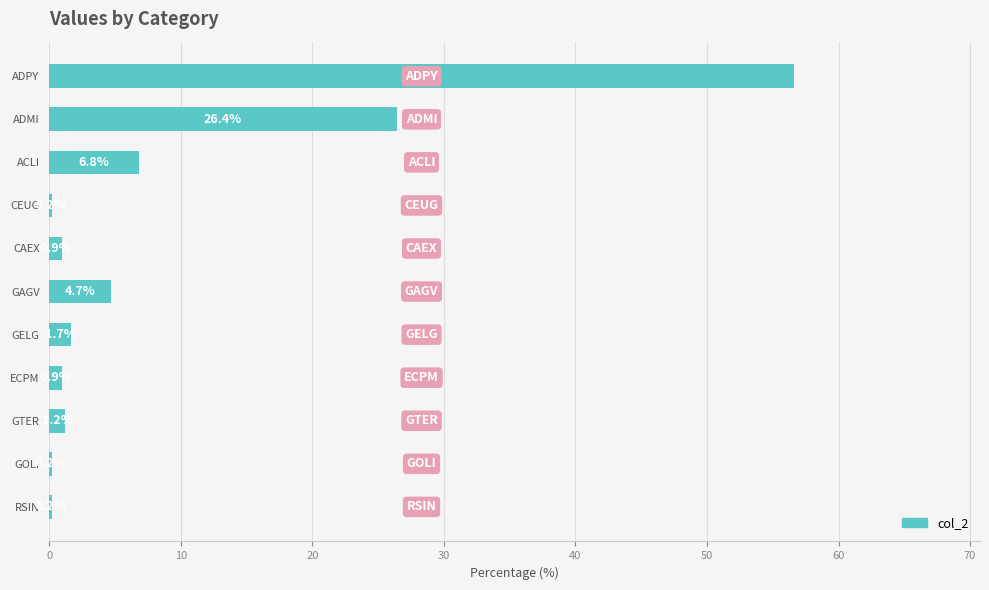

What is the average value?

9.1